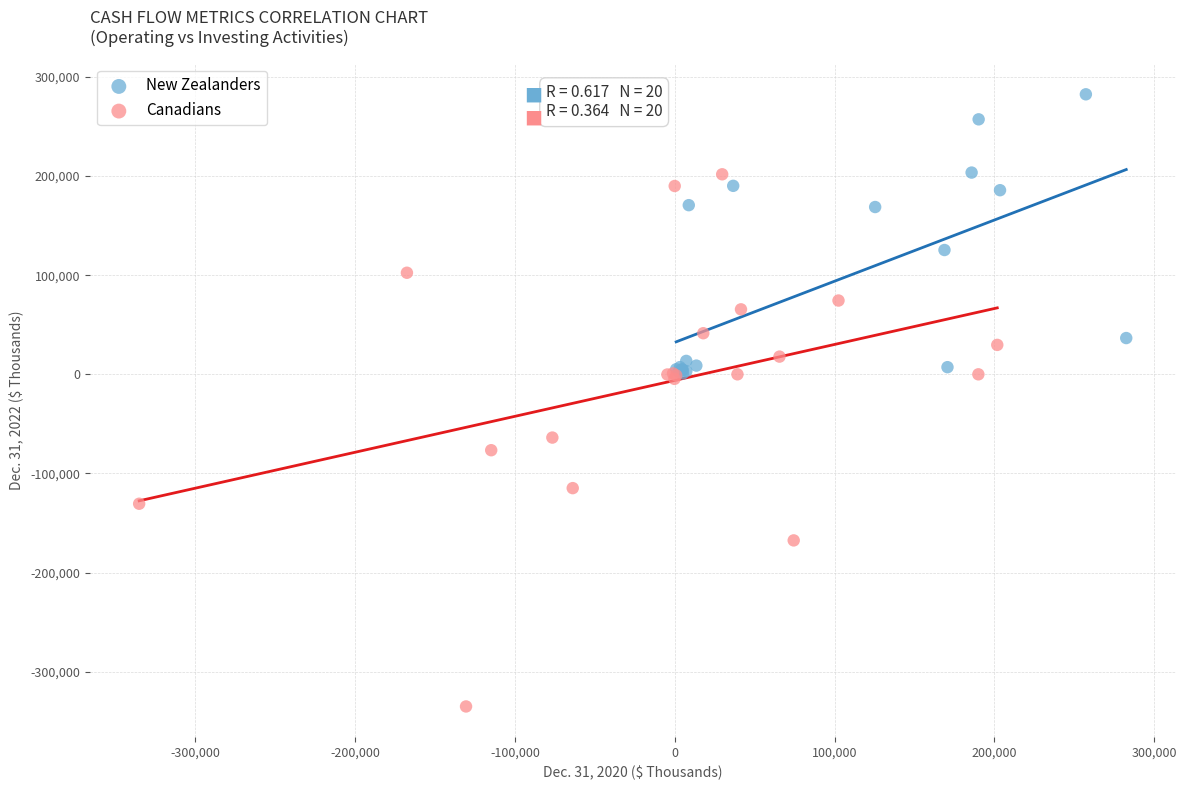

Which series has the widest spread of Y values?

Canadians